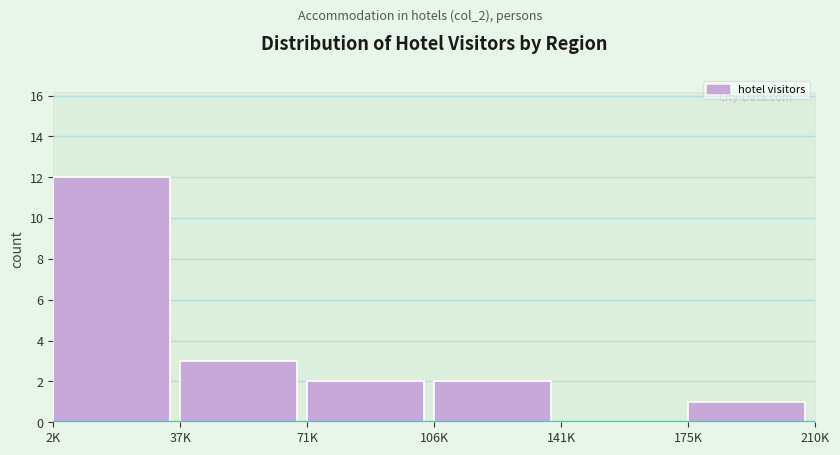

Reading left to right, extract all data points from this chart.

2K=12	37K=3	71K=2	106K=2	141K=0	175K=1